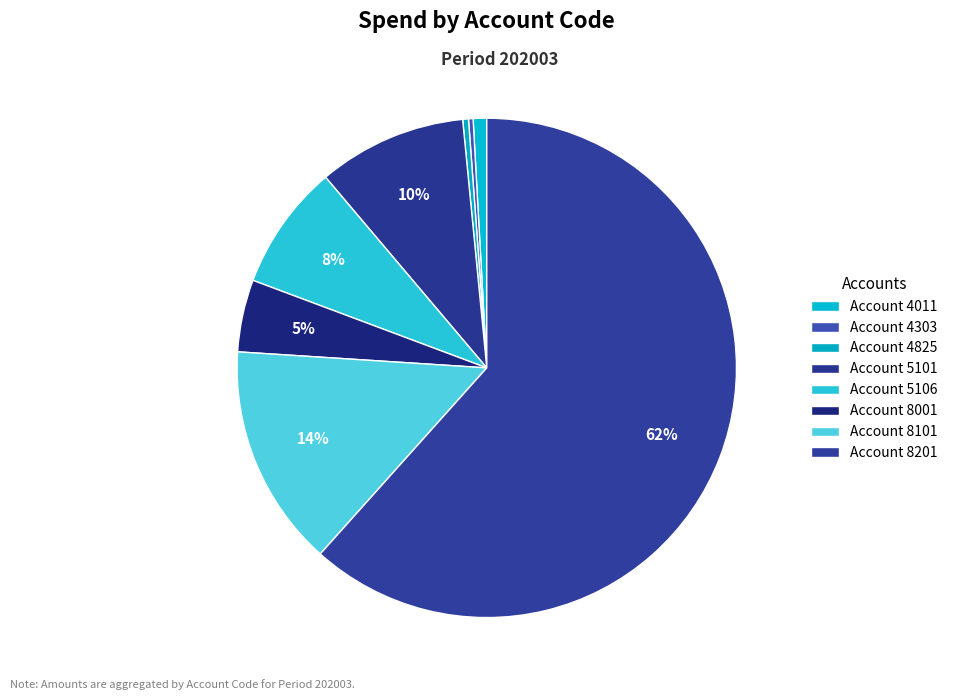

How many slices are in this pie chart?

8